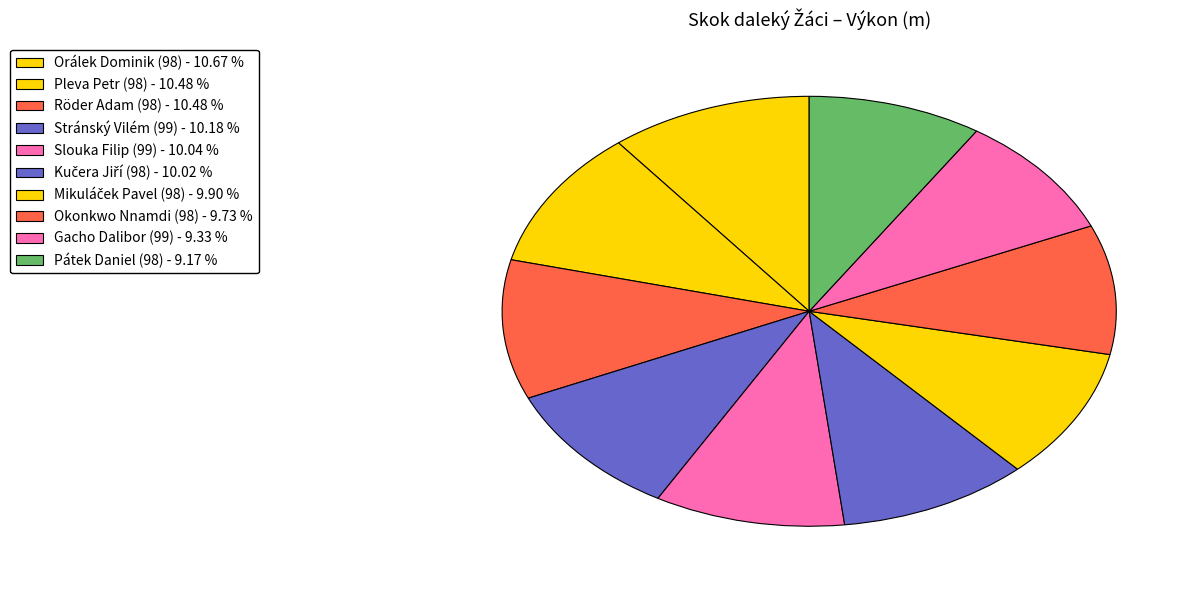

How much of the chart is everything except Pleva Petr (98)?

89.5%